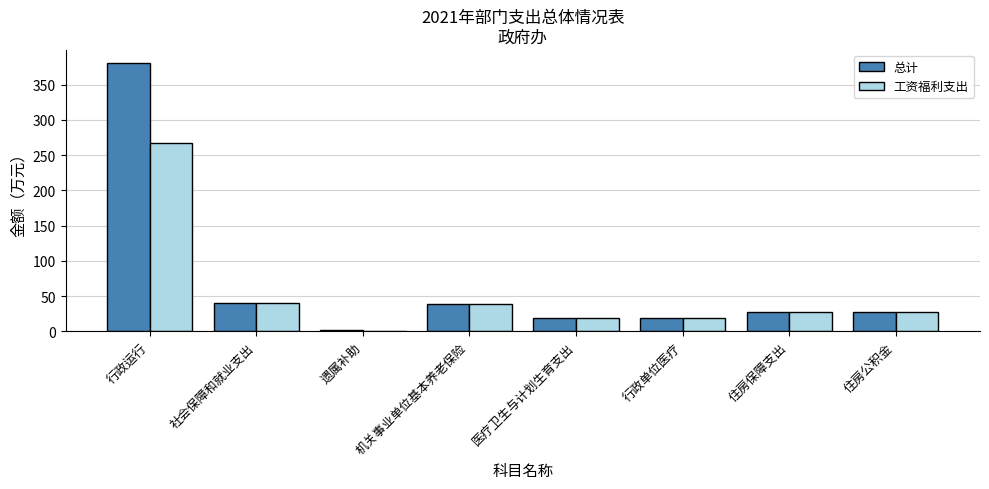

Is the value of 工资福利支出 at 机关事业单位基本养老保险 greater than the value of 总计 at 行政单位医疗?

Yes